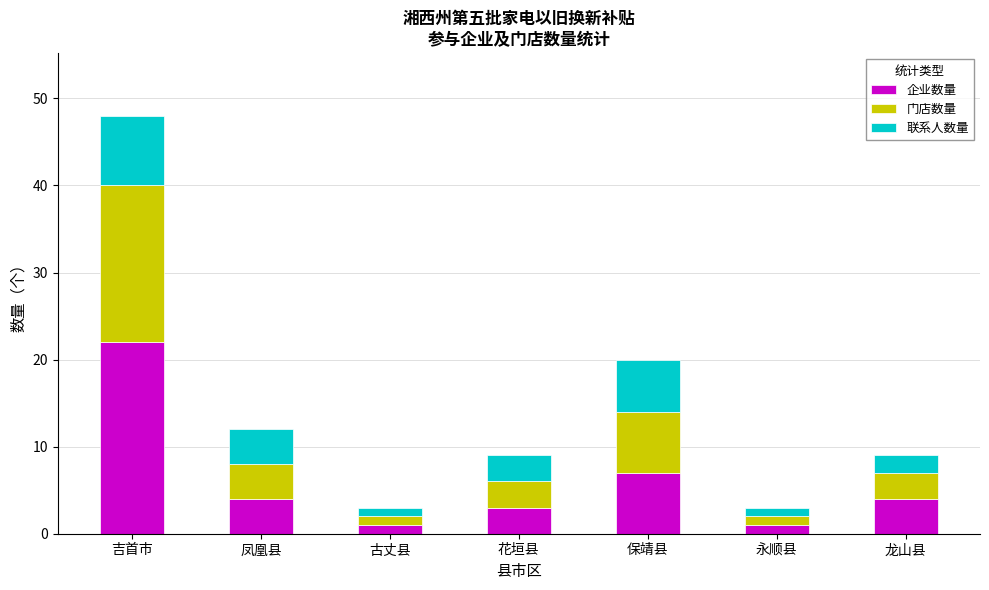

Reading left to right, list the values for the 企业数量 series.

吉首市=22	凤凰县=4	古丈县=1	花垣县=3	保靖县=7	永顺县=1	龙山县=4